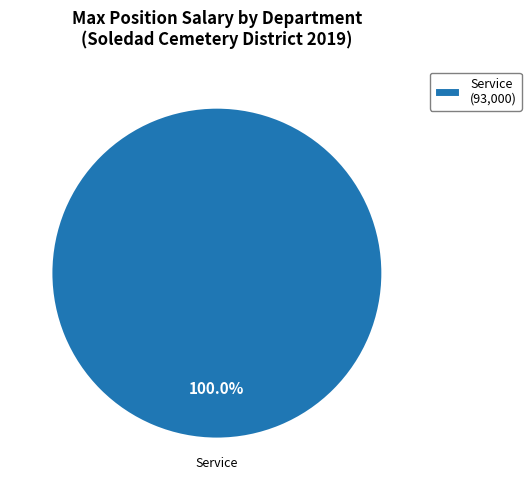

Rank the categories by value from lowest to highest.

Service (93,000)